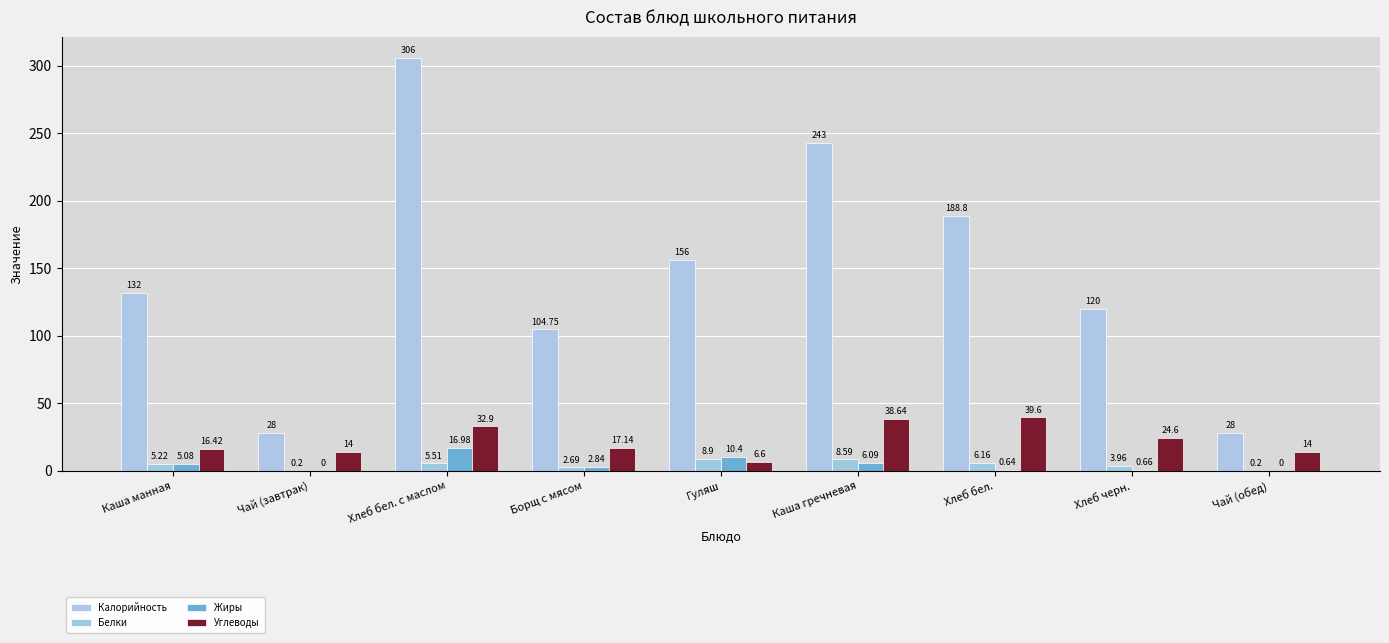

Rank the series at Хлеб черн. from highest to lowest value.

Калорийность, Углеводы, Белки, Жиры